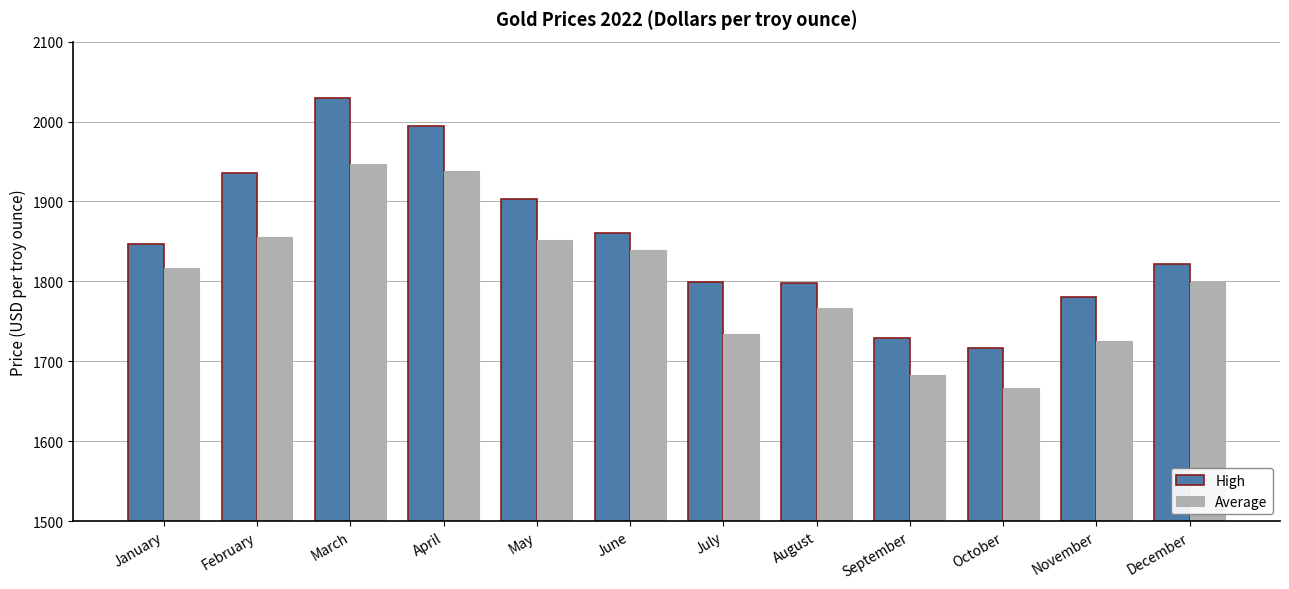

Which series has the largest range (max minus min)?

High